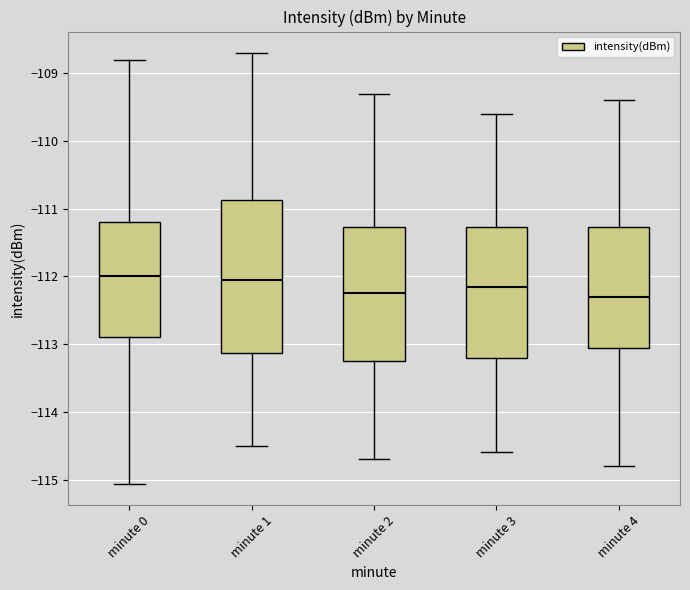

Reading left to right, read every box against the y-axis: the position of its median line, the range the box covers, and the ends of its whiskers. The values are not printed on the chart, so give them approximately, as read against the axis.

minute 0: median -112.0, box -112.9 to -111.2, whiskers -115.1 to -108.8
minute 1: median -112.0, box -113.1 to -110.9, whiskers -114.5 to -108.7
minute 2: median -112.2, box -113.2 to -111.3, whiskers -114.7 to -109.3
minute 3: median -112.1, box -113.2 to -111.3, whiskers -114.6 to -109.6
minute 4: median -112.3, box -113.0 to -111.3, whiskers -114.8 to -109.4